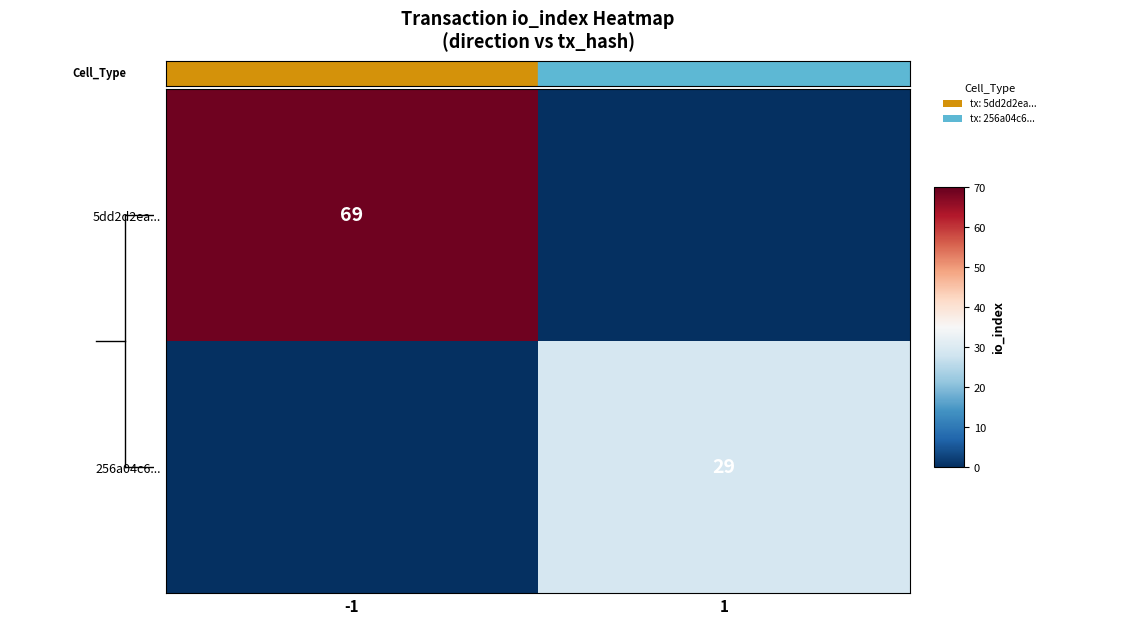

Is it true that 5dd2d2ea... equals 23 at -1?

False